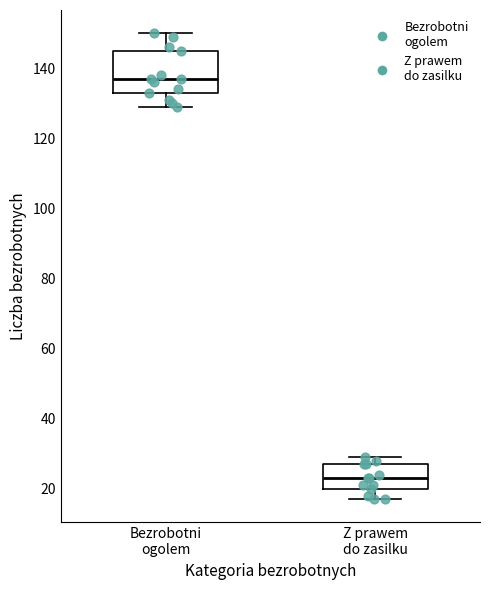

Comparing the boxes themselves (not the whiskers), which one is the tallest?

Bezrobotni ogolem